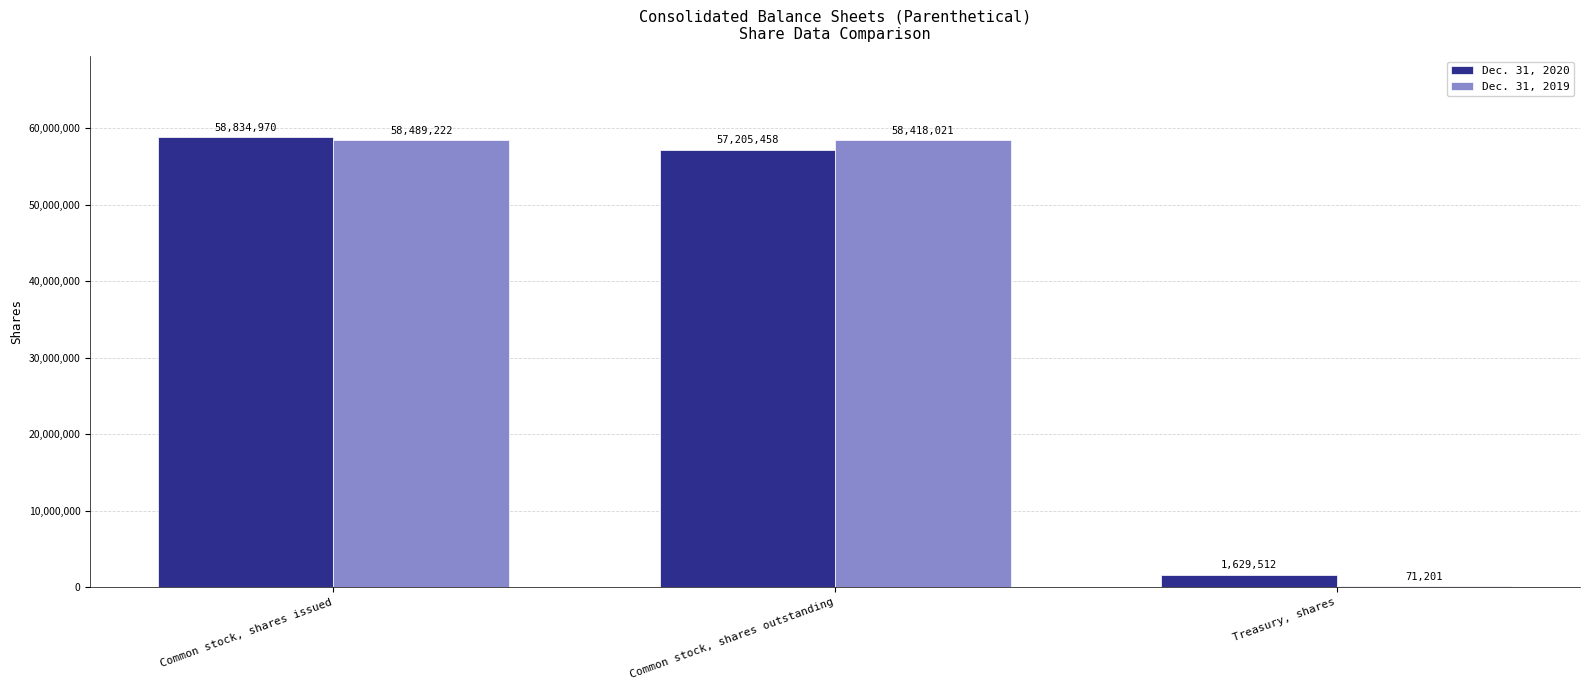

At which category does the chart reach its peak across all series?

Common stock, shares issued